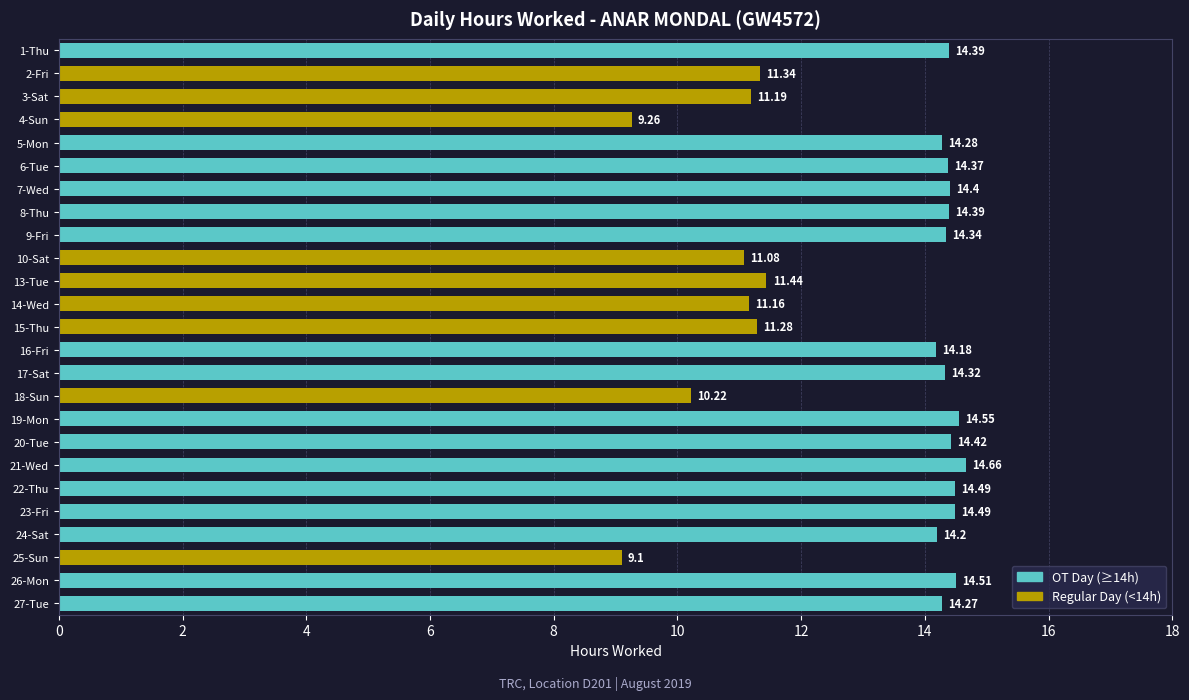

Which has a higher value, 26-Mon or 24-Sat?

26-Mon